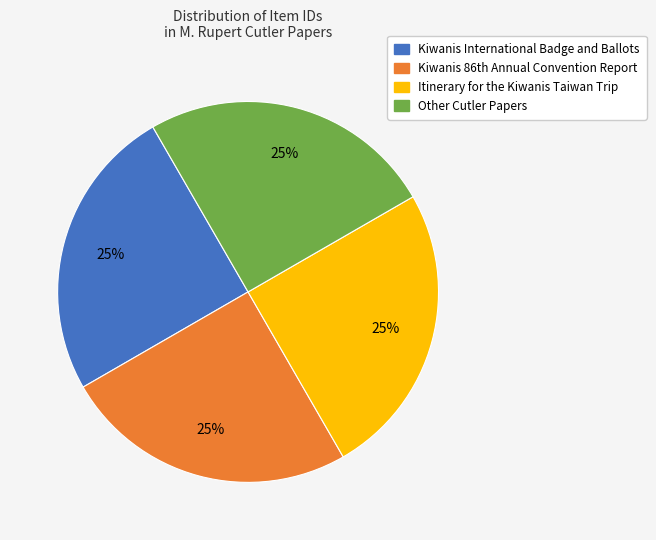

To the nearest percent, what is the average slice percentage?

25%